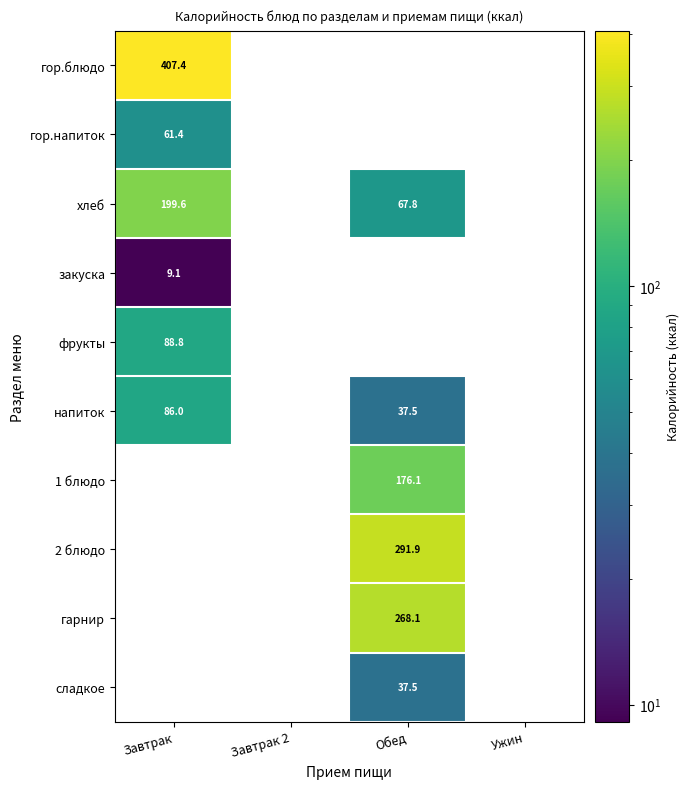

True or false: напиток has a value of 39.4 at Завтрак.

False